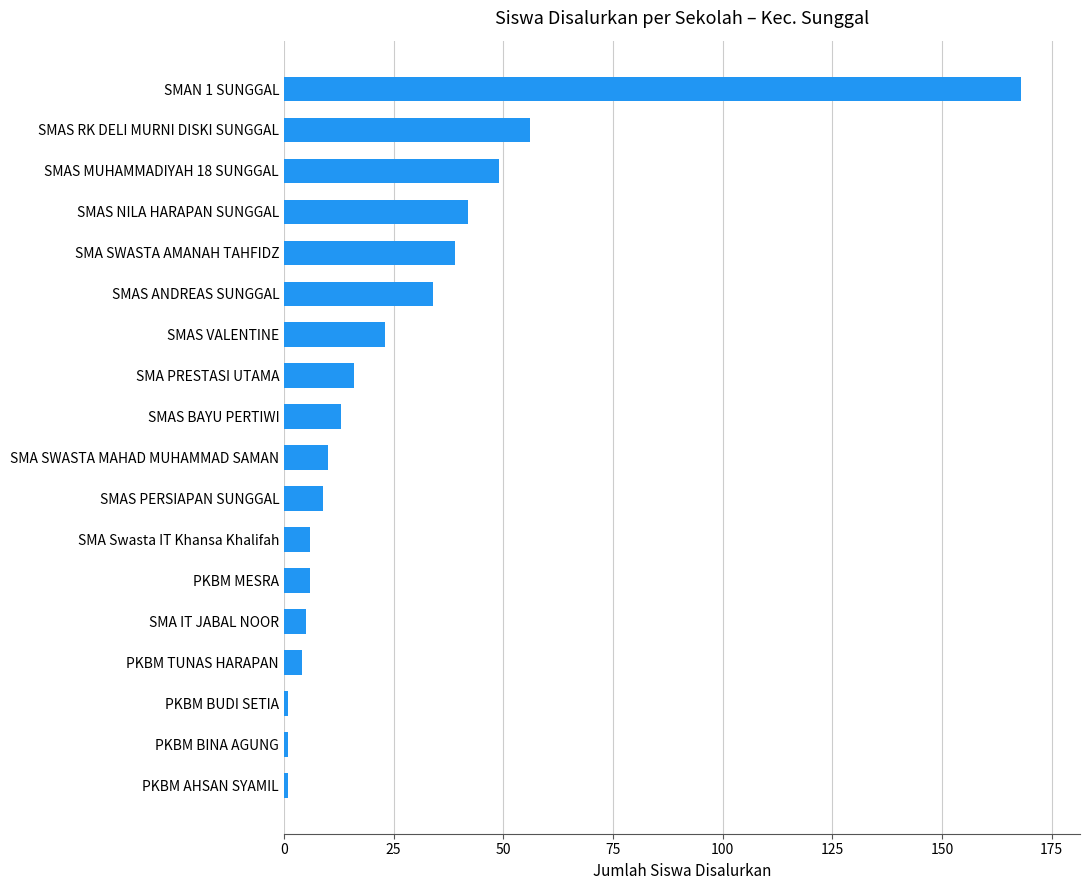

The chart shows a value of 56 at SMAS RK DELI MURNI DISKI SUNGGAL. True or false?

True